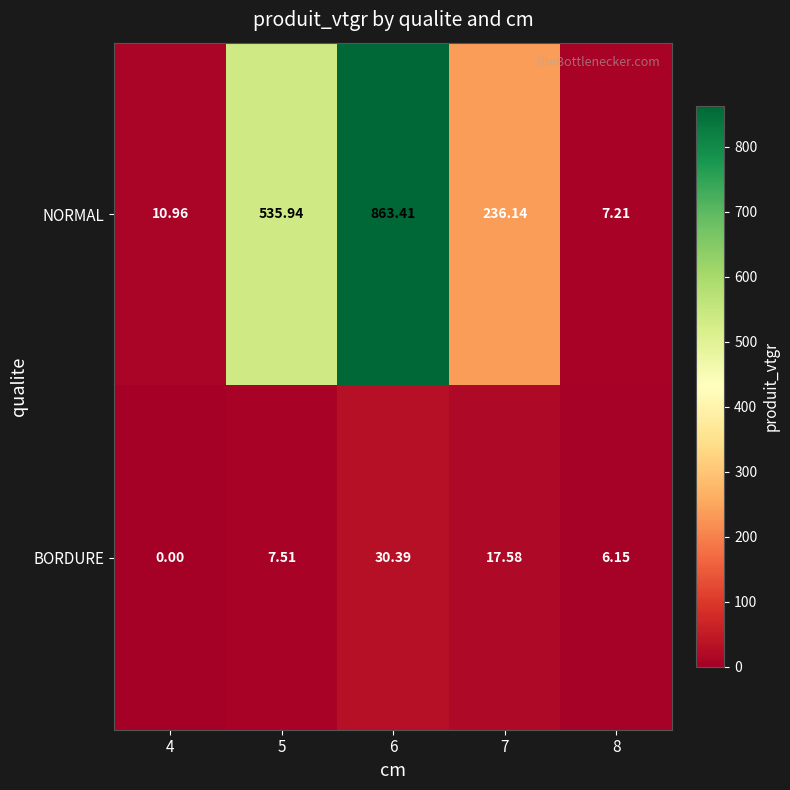

Which series has the largest total across all categories?

NORMAL